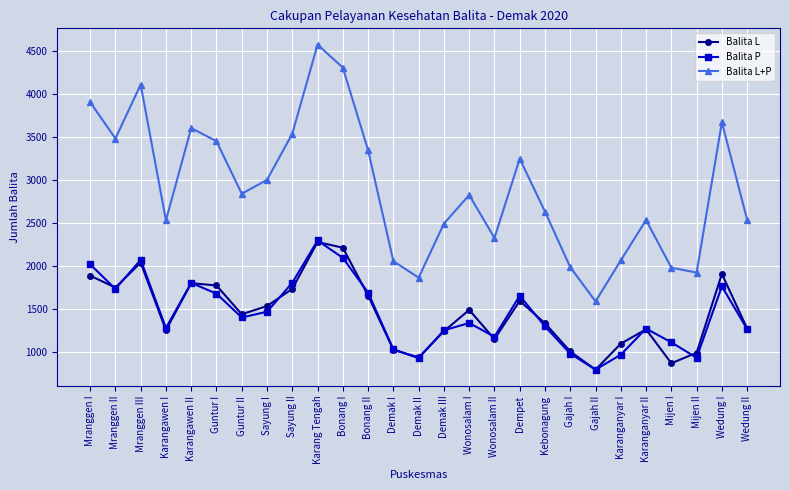

The value of Balita P at Mijen II is 932. True or false?

True